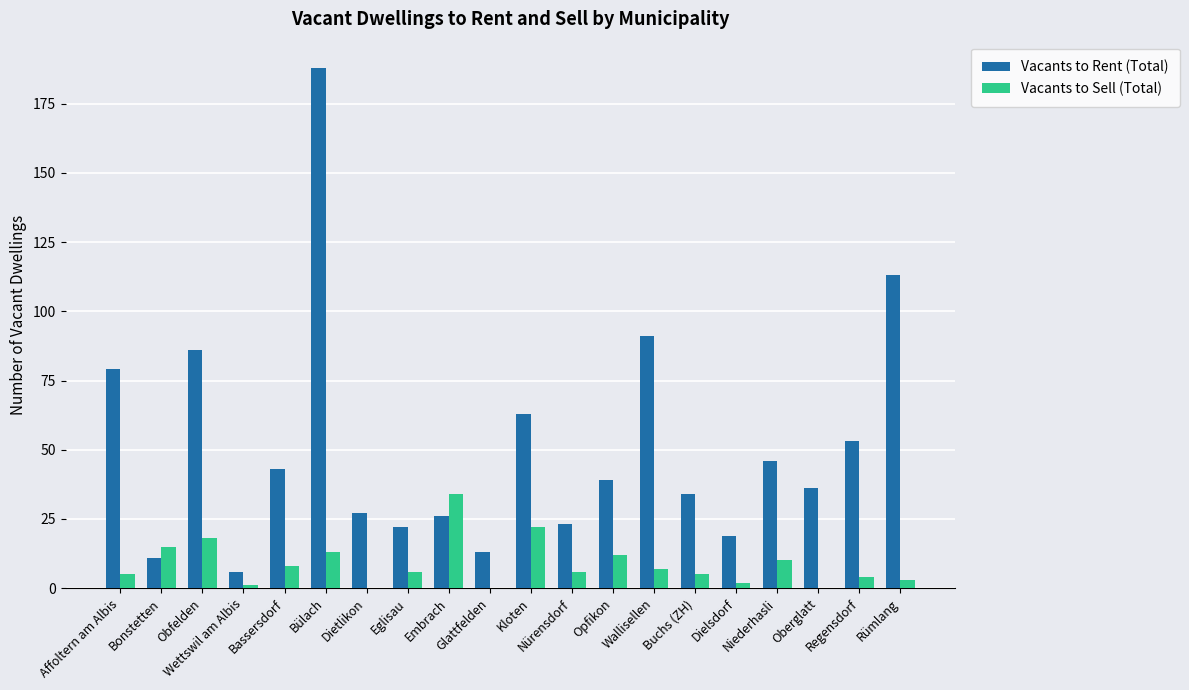

Is it true that Vacants to Sell (Total) equals 15 at Bonstetten?

True